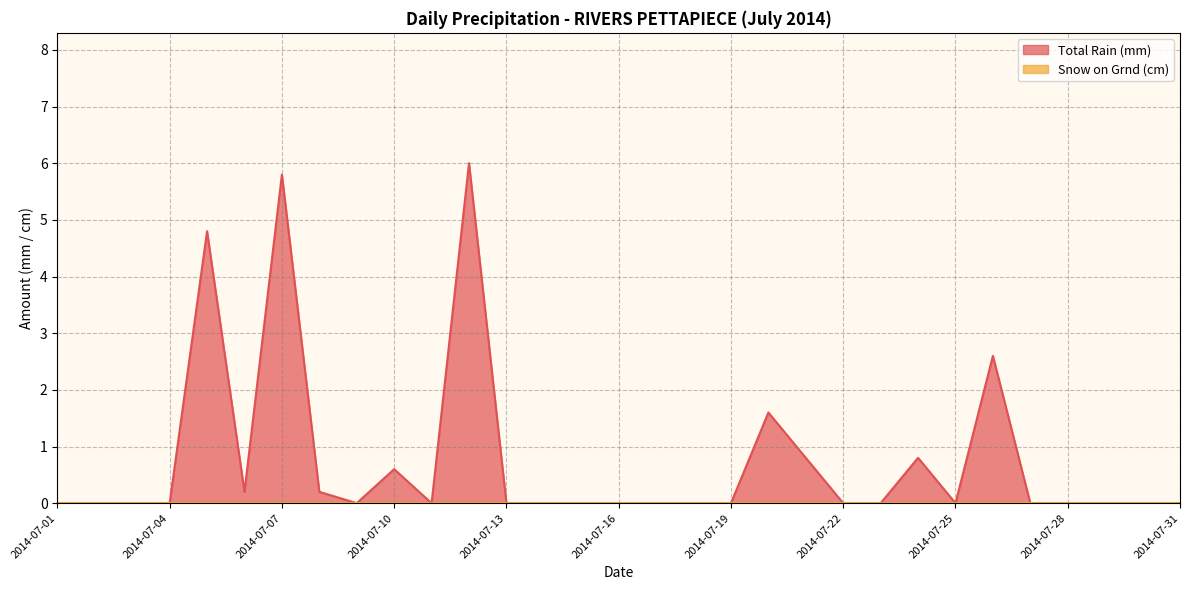

The value at 2014-07-24 is 0.8. True or false?

True